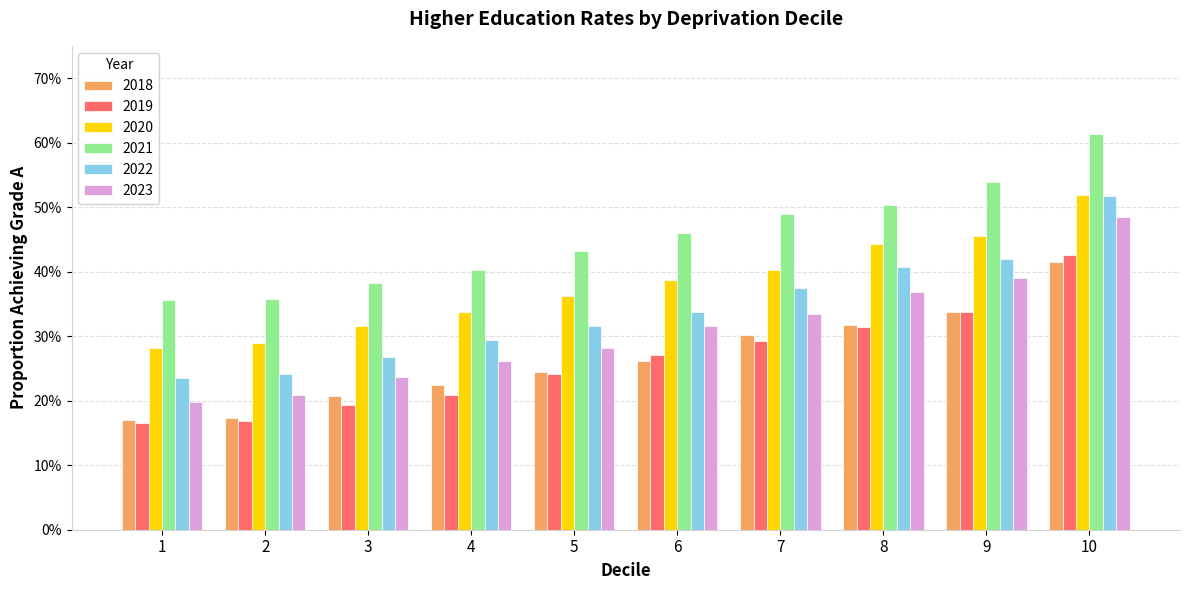

Are the bars grouped side by side (vs. stacked)?

Yes